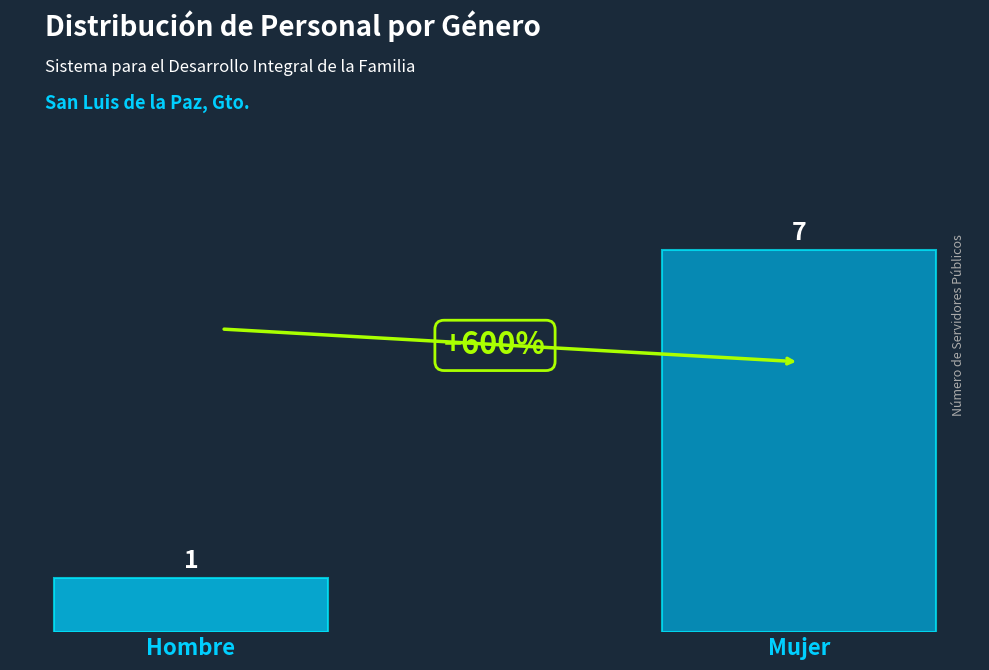

What position from the right is Hombre?

2